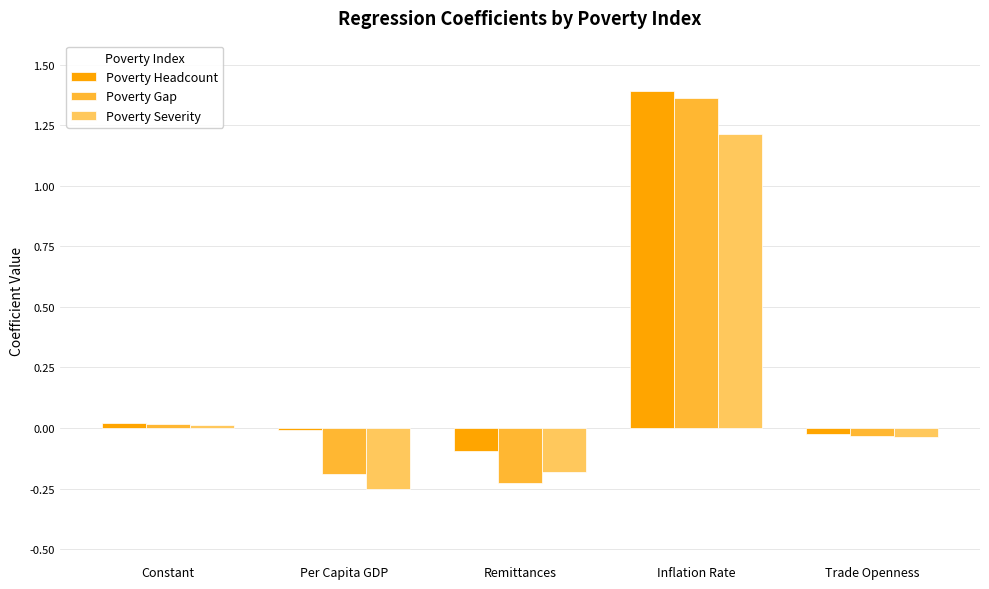

Which series changed the most between Per Capita GDP and Inflation Rate?

Poverty Gap